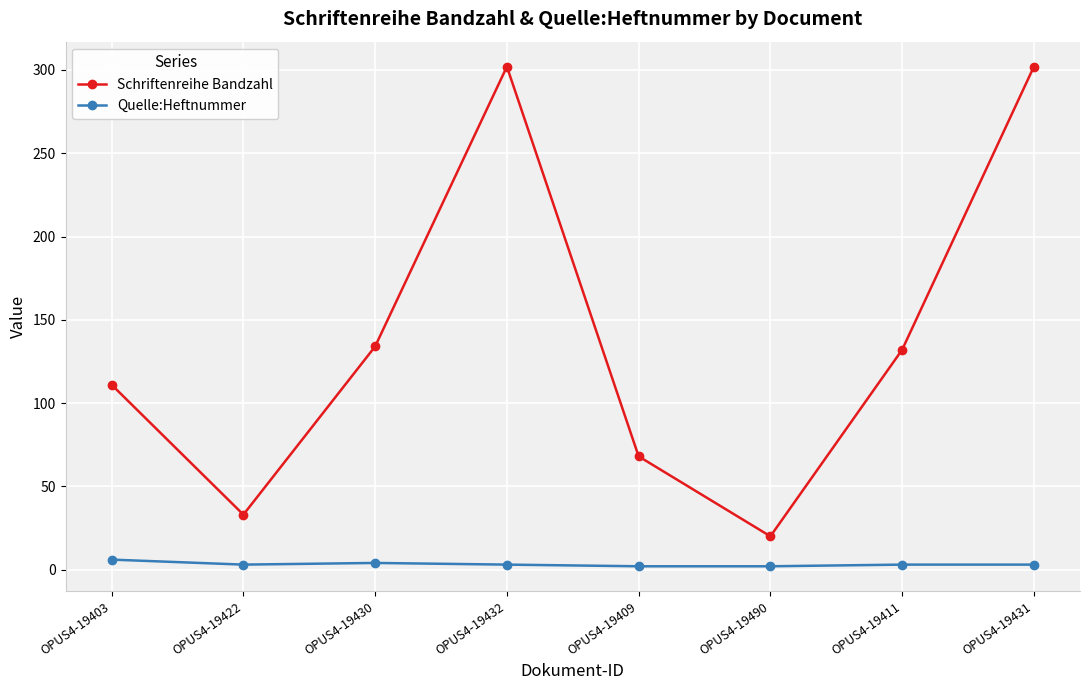

At which category does Schriftenreihe Bandzahl reach its first local valley?

OPUS4-19422